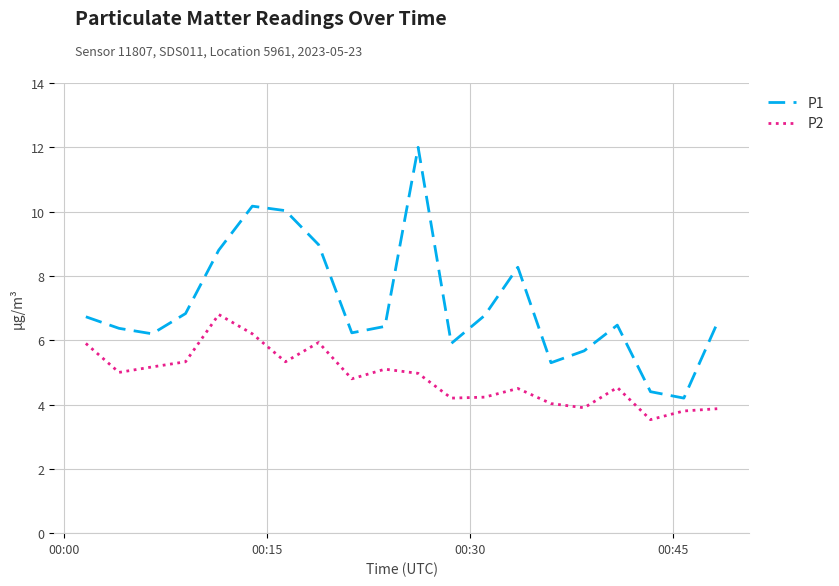

Rank the series by their average value, from lowest to highest.

P2, P1